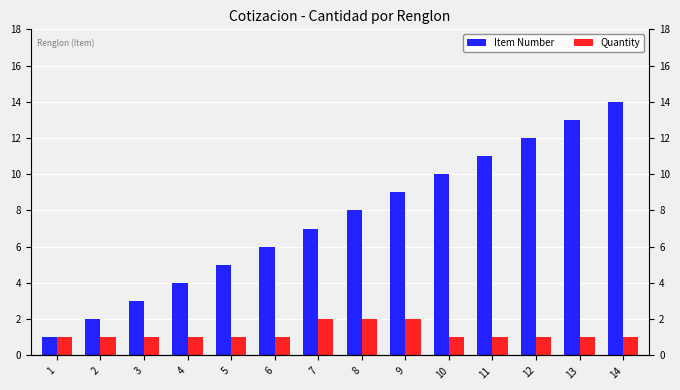

Which series changed the most between 4 and 10?

Item Number